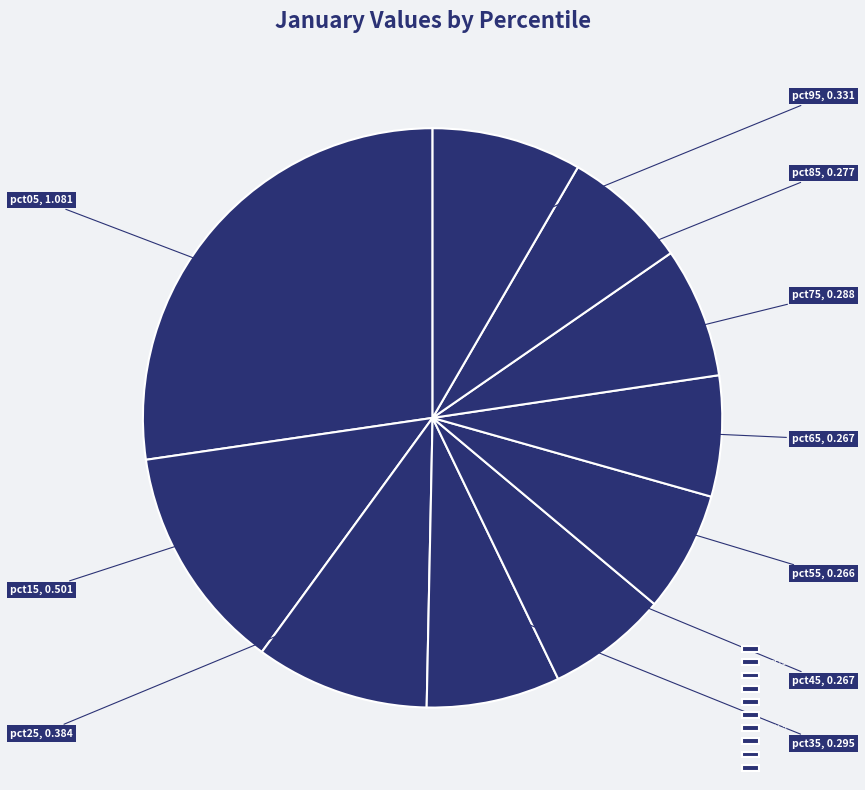

Do pct15 and pct45 together represent more than half of the pie?

No